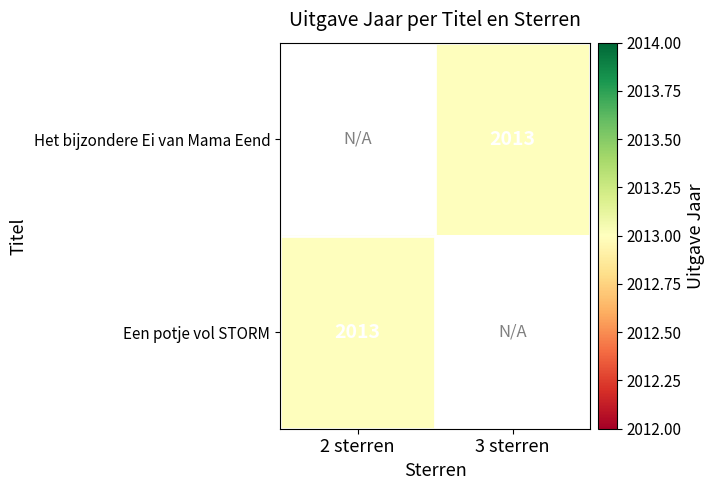

Which series has the largest range (max minus min)?

Een potje vol STORM